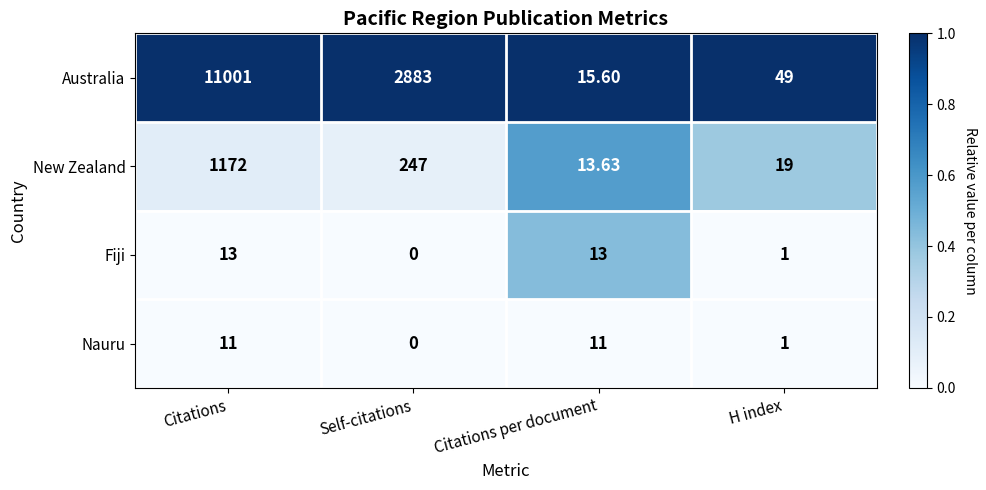

At which label is Fiji closest to 6?

H index